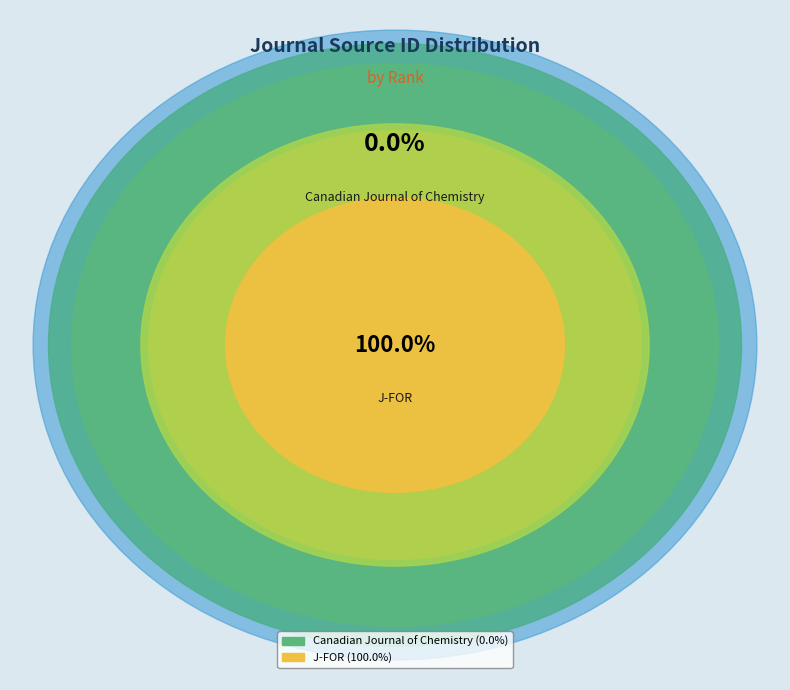

How many segments does this pie chart have?

2